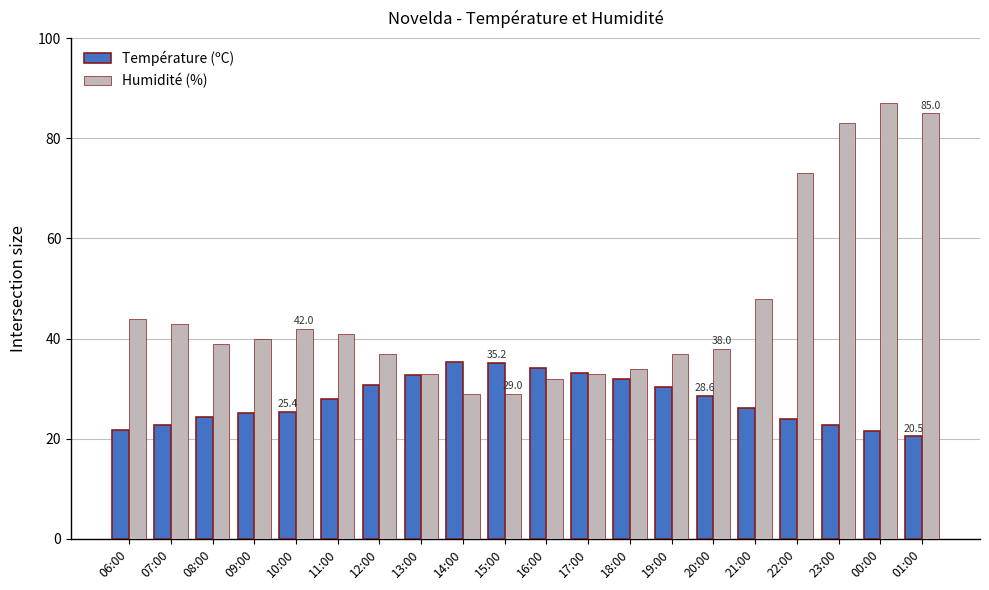

Is the value of Humidité (%) at 09:00 greater than the value of Température (ºC) at 07:00?

Yes